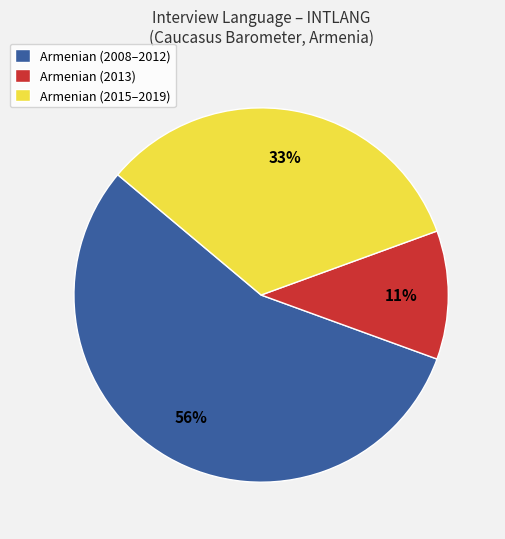

What is the ratio of the value at Armenian (2008–2012) to the value at Armenian (2015–2019)?

1.7